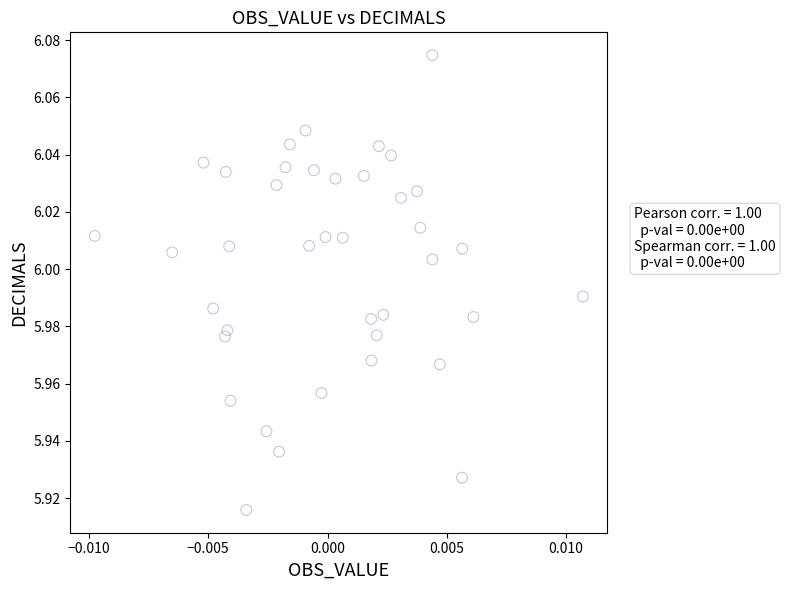

Count the number of points in this scatter plot.

39